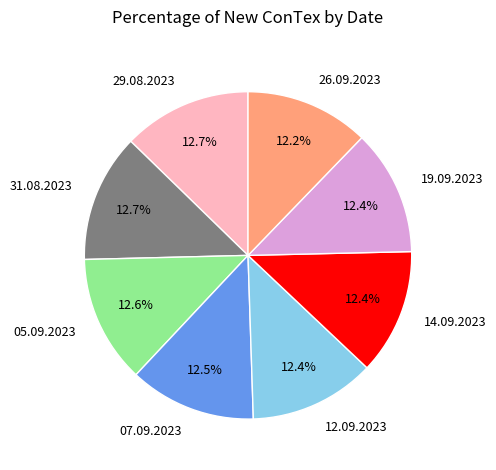

What is the total percentage of 14.09.2023 and 26.09.2023?

24.6%